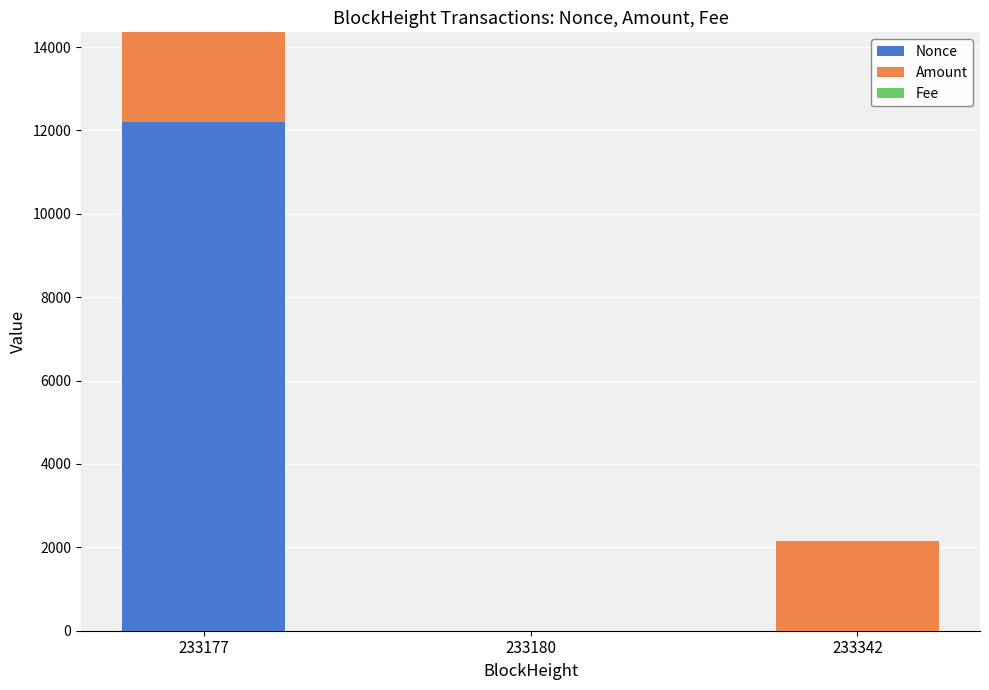

At which category is the sum across all series the highest?

233177